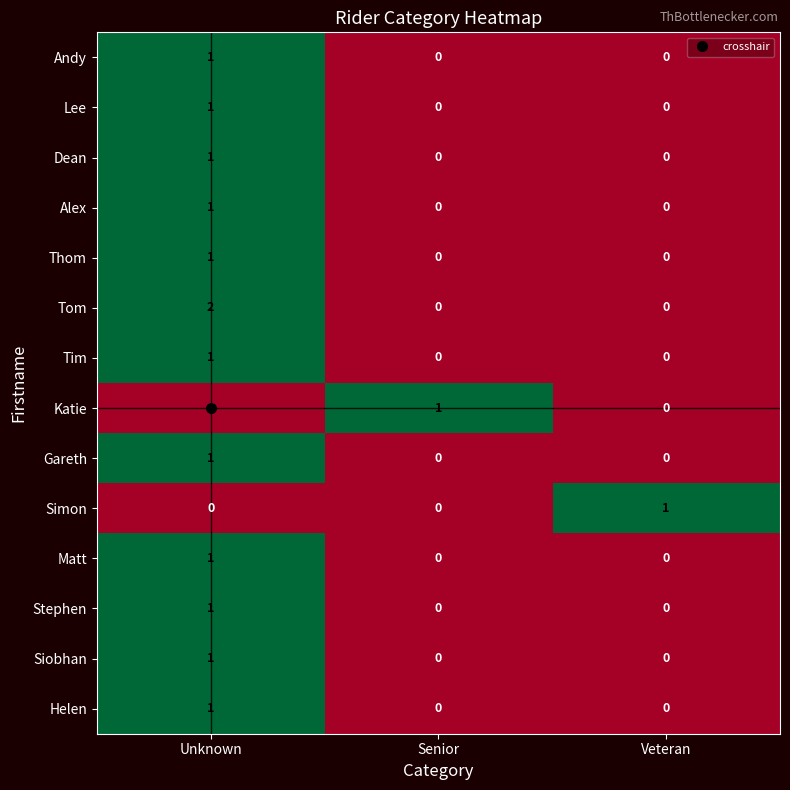

Between Unknown and Veteran, which series saw the biggest shift?

Tom